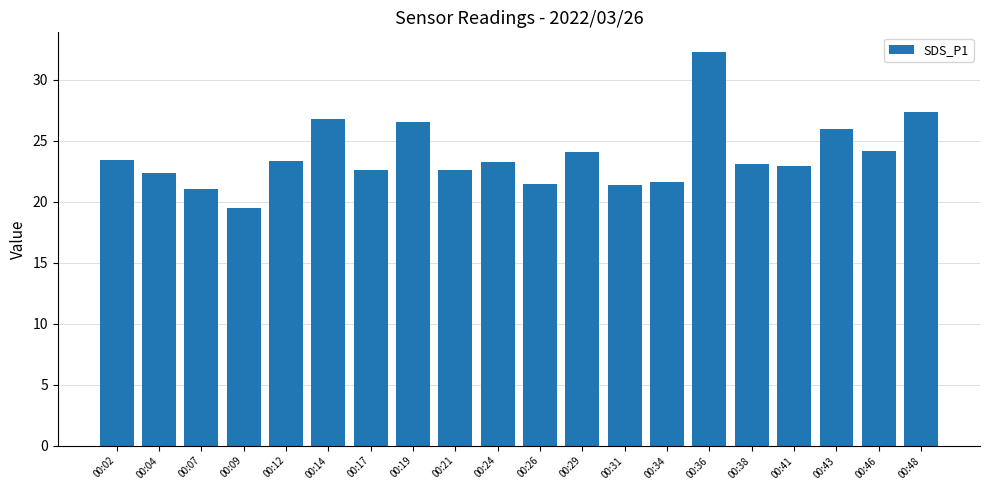

How many distinct data groups are displayed?

1